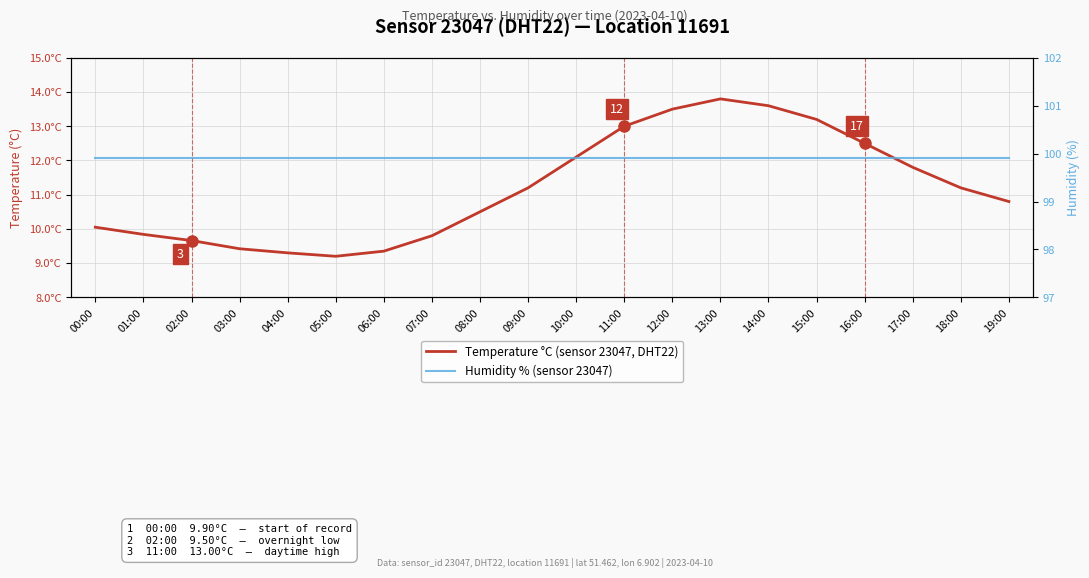

List the series in order of their overall mean, highest first.

Humidity % (sensor 23047), Temperature °C (sensor 23047, DHT22)